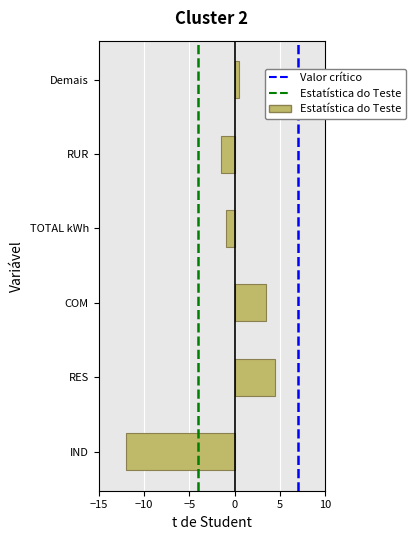

Reading bottom to top, what are all the values shown in this chart?

-12.0	4.5	3.5	-1.0	-1.5	0.5